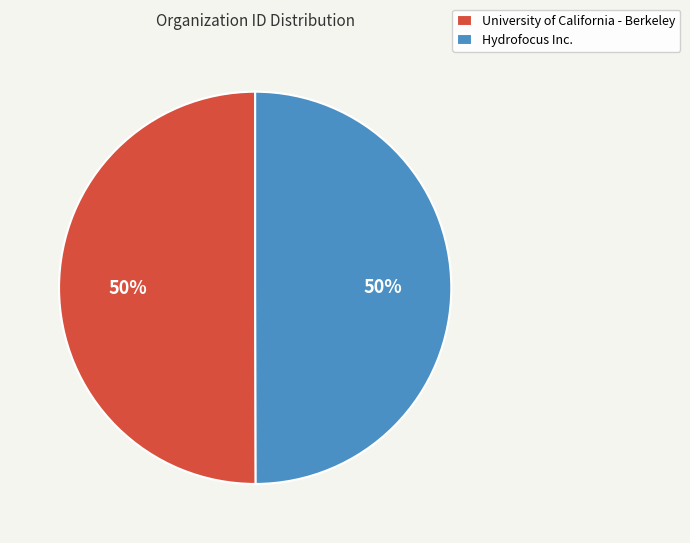

To the nearest percent, what is the average slice percentage?

50%